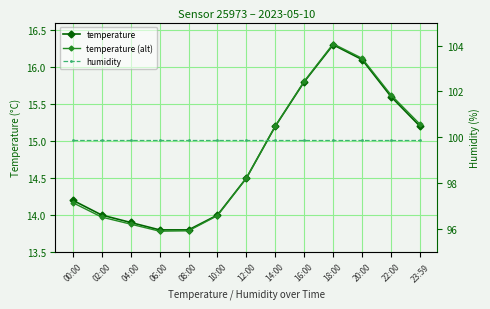

Between 00:00 and 14:00, which is larger?

14:00